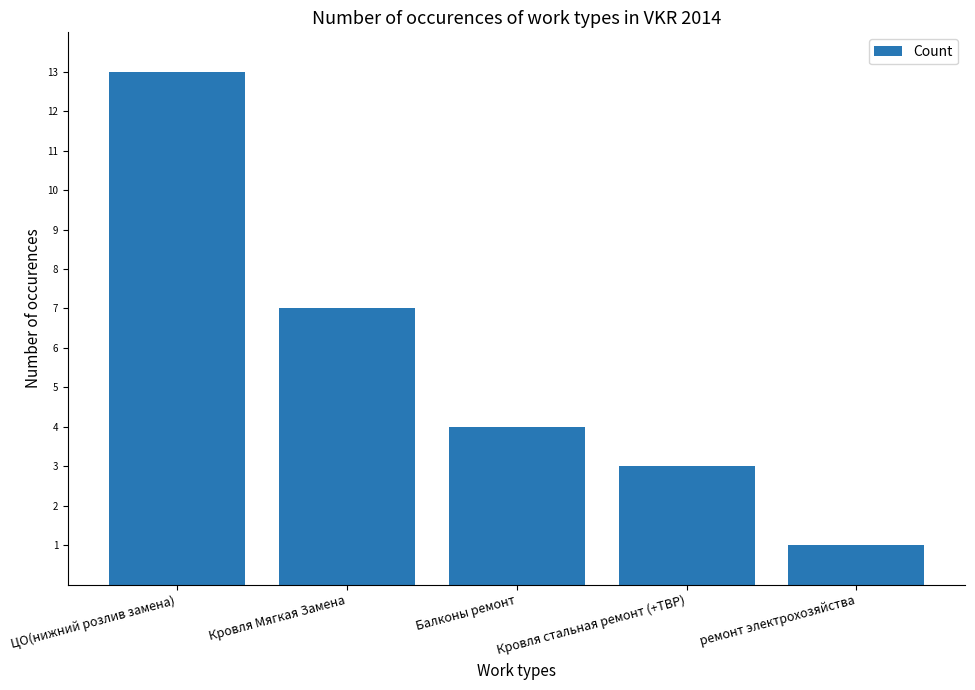

Where does the data first go above 4?

ЦО(нижний розлив замена)